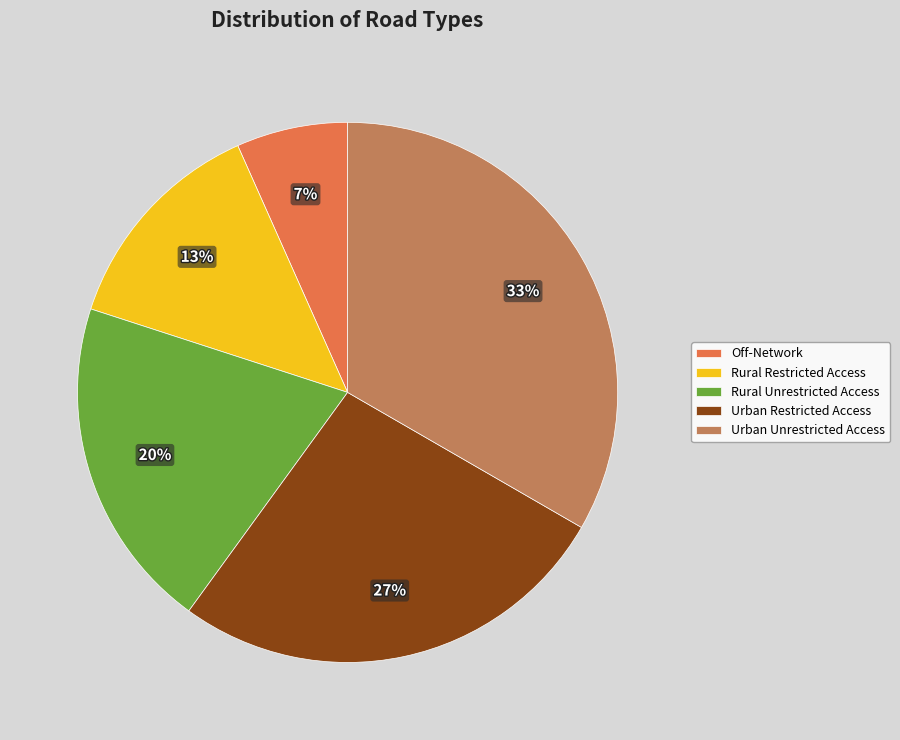

Combined, do Urban Unrestricted Access and Off-Network account for over 50%?

No